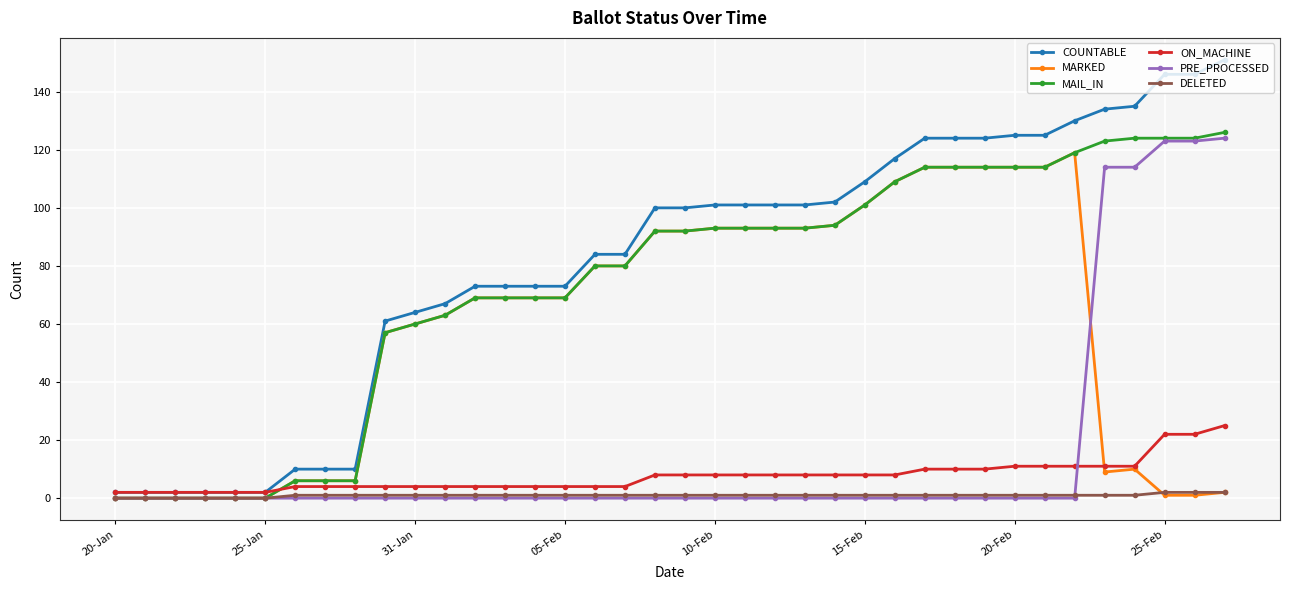

What is the average value of the MARKED series?

58